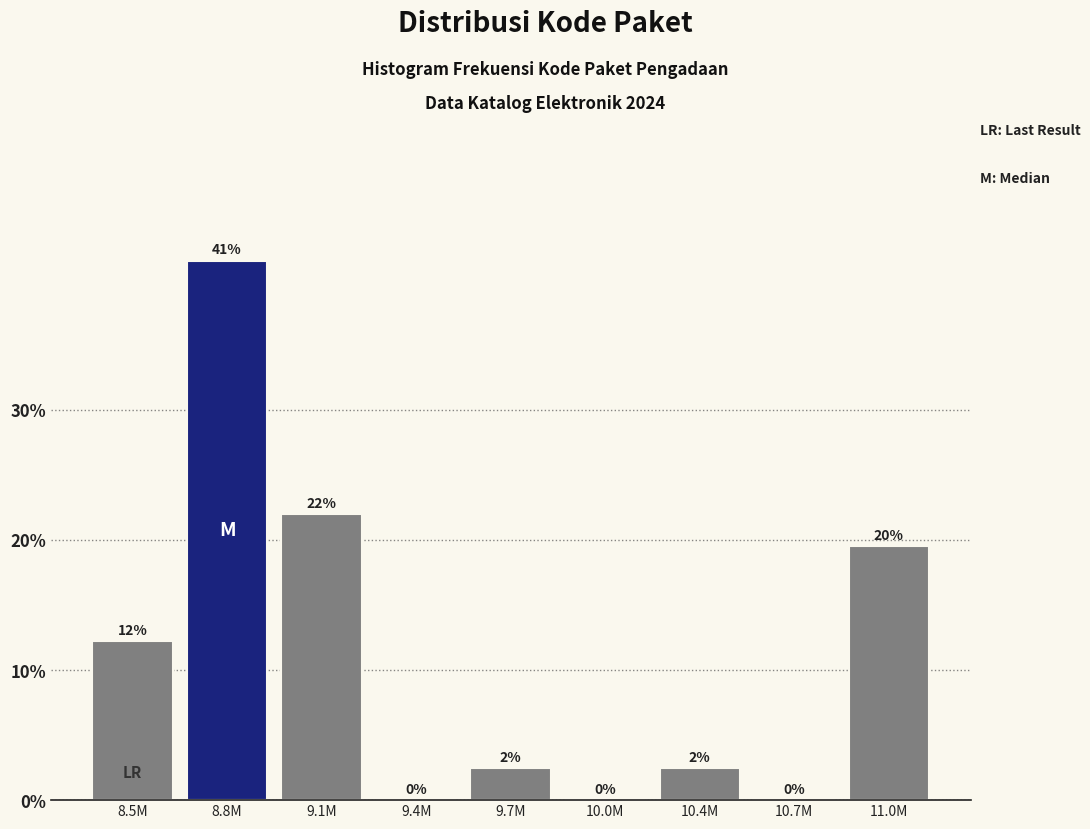

Are the bars horizontal?

No